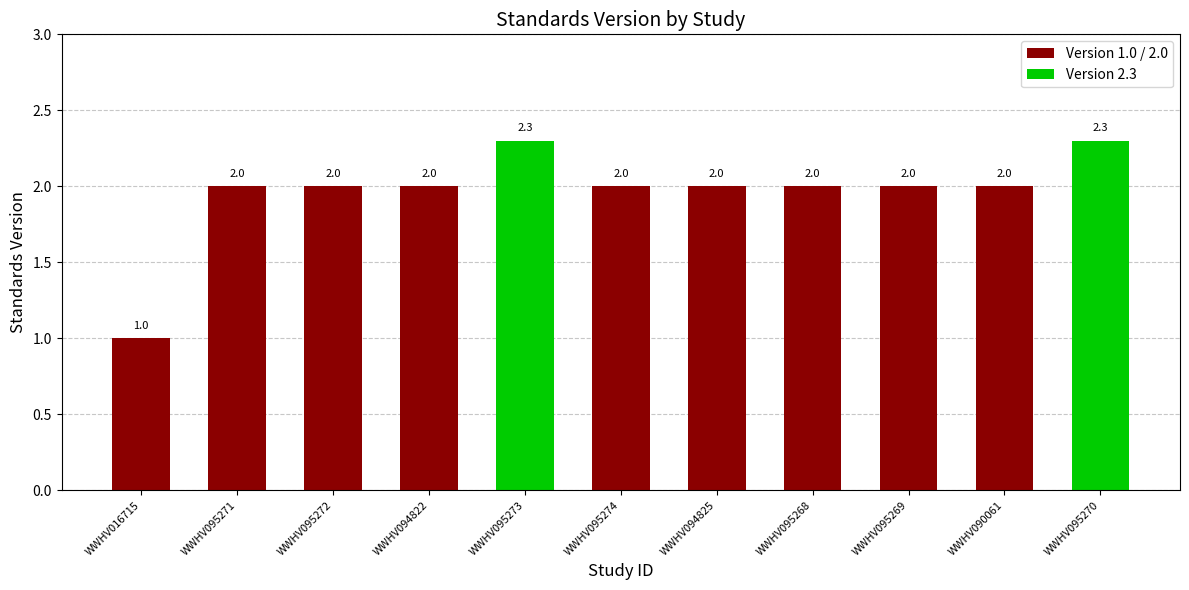

Are the bars grouped side by side (vs. stacked)?

No